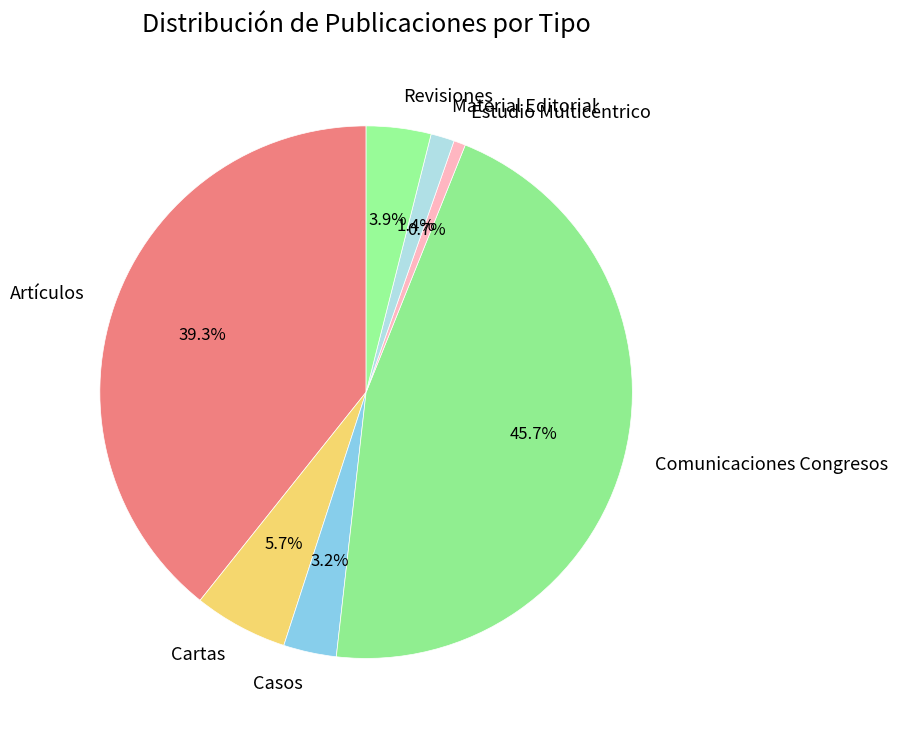

Rank the categories by value from highest to lowest.

Comunicaciones Congresos, Artículos, Cartas, Revisiones, Casos, Material Editorial, Estudio Multicéntrico